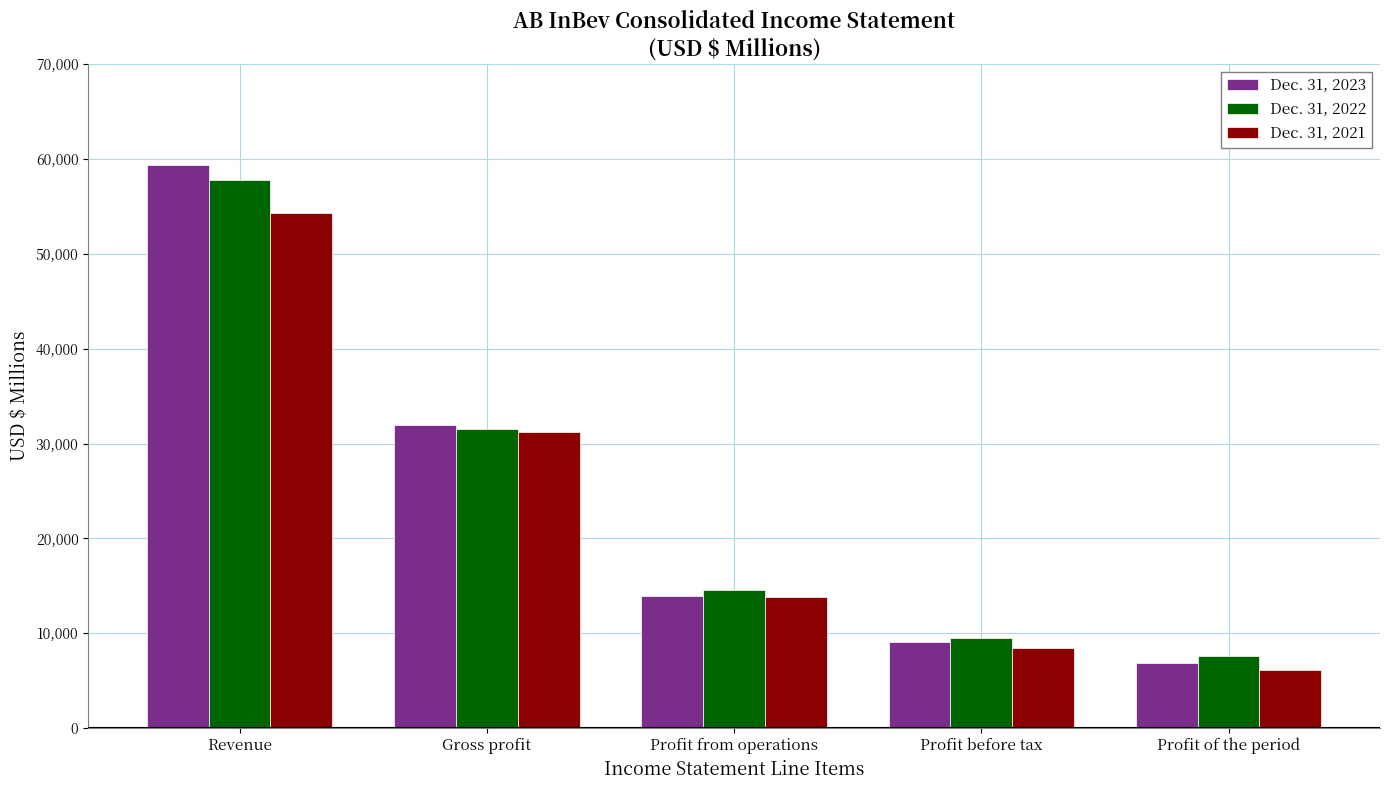

Rank the series by their maximum value, from lowest to highest.

Dec. 31, 2021, Dec. 31, 2022, Dec. 31, 2023